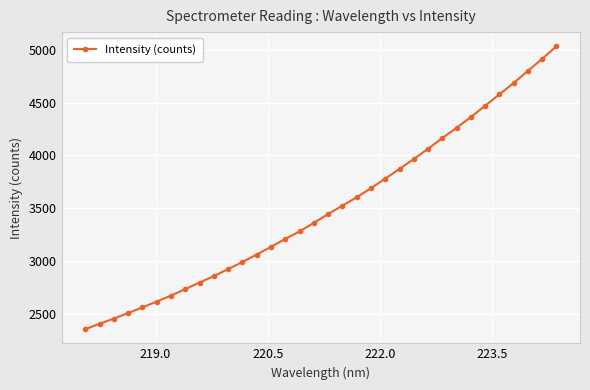

What is the sum of all values?

119173.3